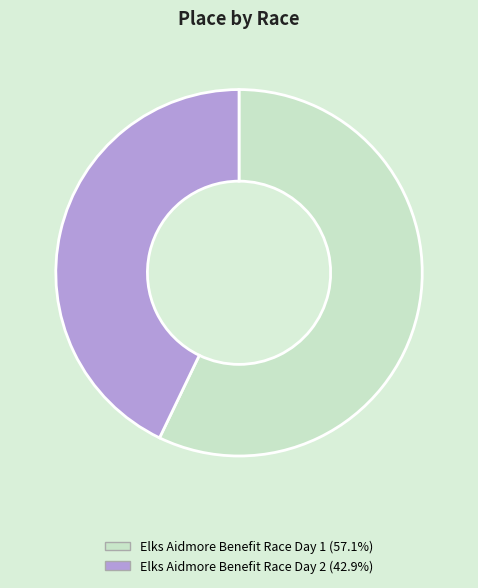

Which has a higher value, Elks Aidmore Benefit Race Day 2 or Elks Aidmore Benefit Race Day 1?

Elks Aidmore Benefit Race Day 1